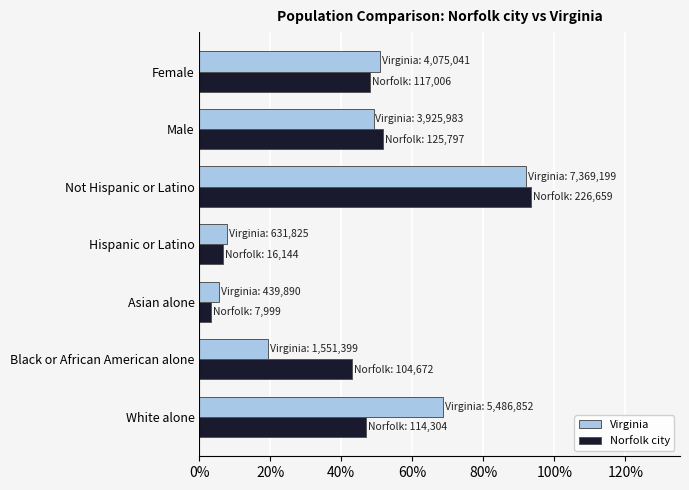

At how many categories does at least one series exceed 58?

2